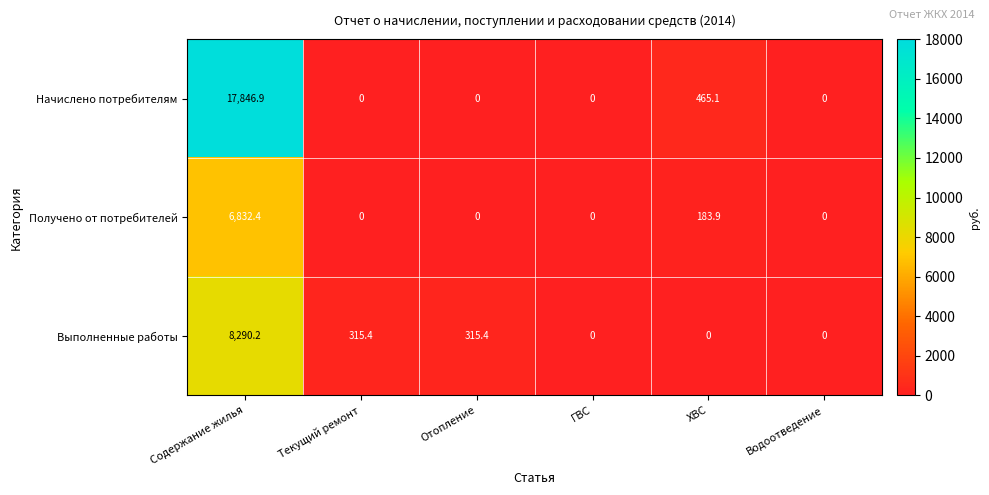

What is the difference between the second highest and minimum values in the Выполненные работы series?

315.4